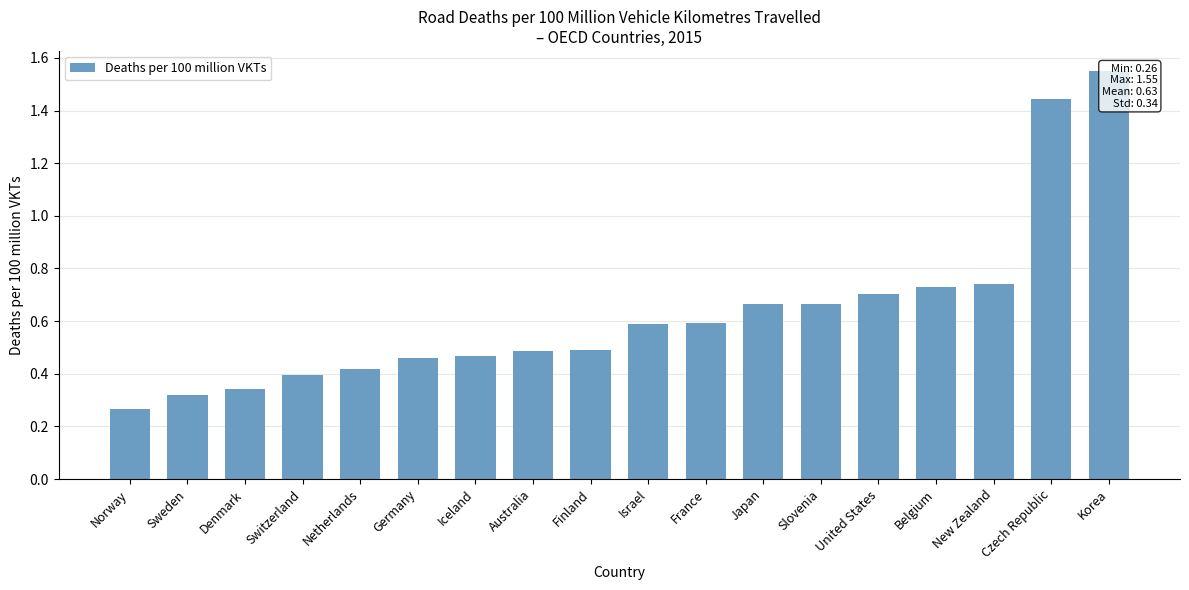

Is it true that the value at Australia is 0.8?

False